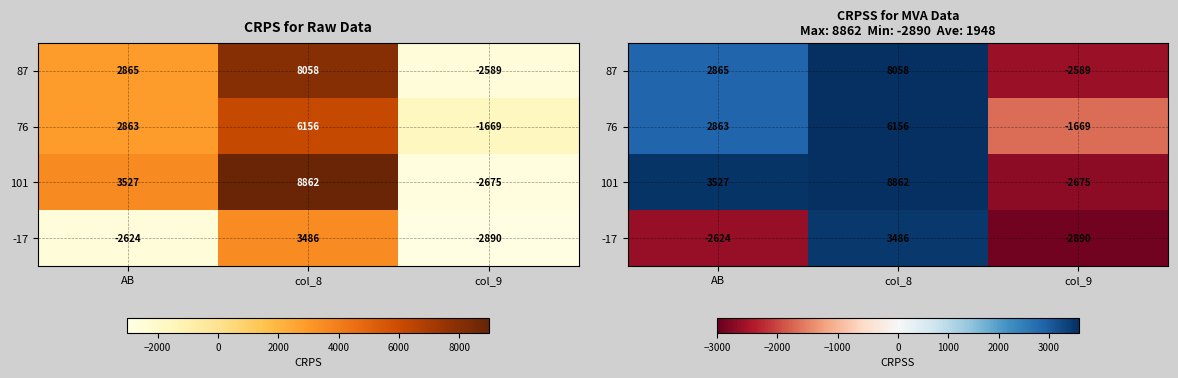

How many values in the 101 series exceed 3527?

1